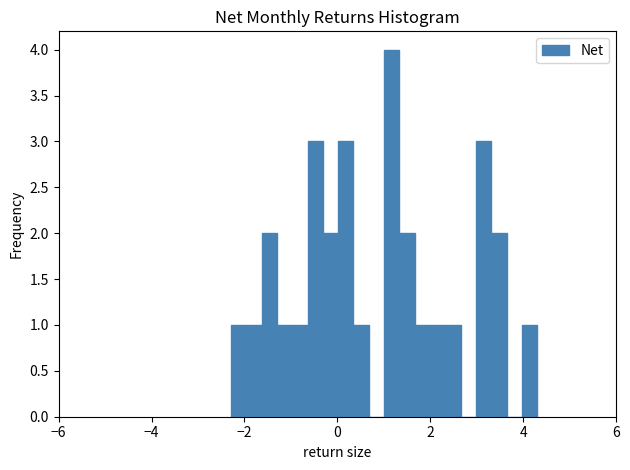

Around what value on the x-axis is the tallest bar? Give the approximate position of its centre, as read against the axis.

1.2